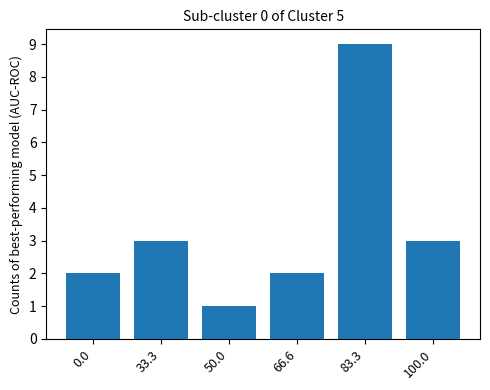

What is the ratio of the value at 33.3 to the value at 0.0?

1.5